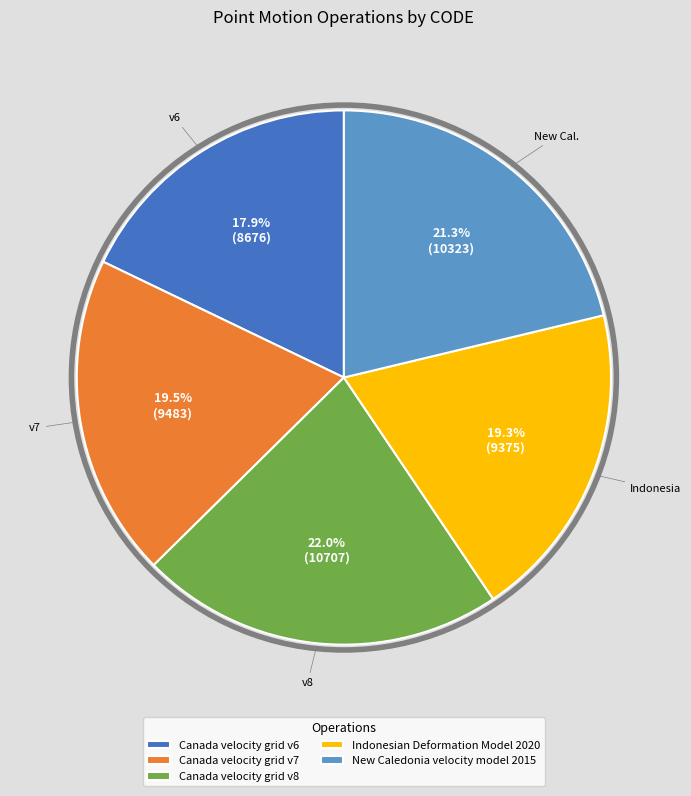

What is the largest slice in the pie chart?

Canada velocity grid v8